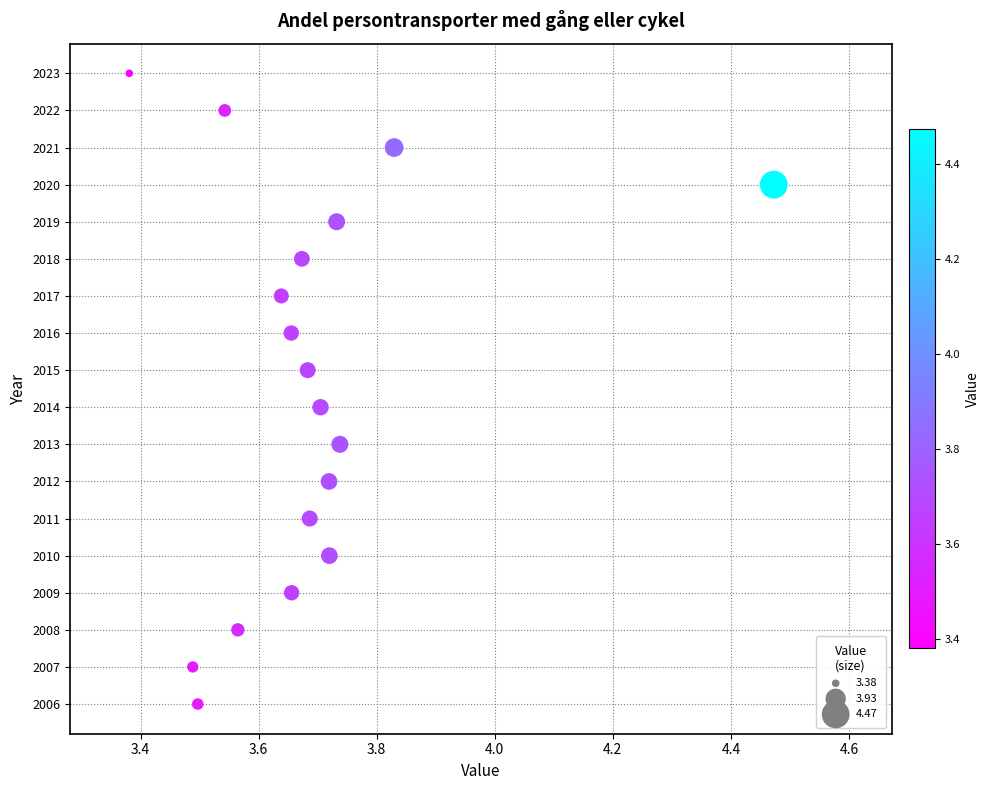

What is the range of Y values (max minus min)?

17